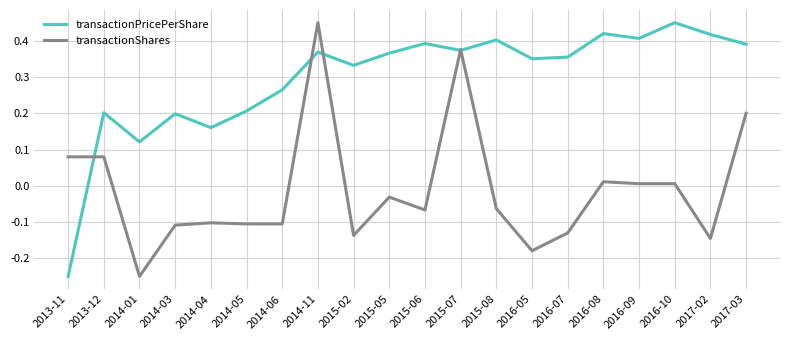

Which category has the lowest value in the transactionPricePerShare series?

2013-11